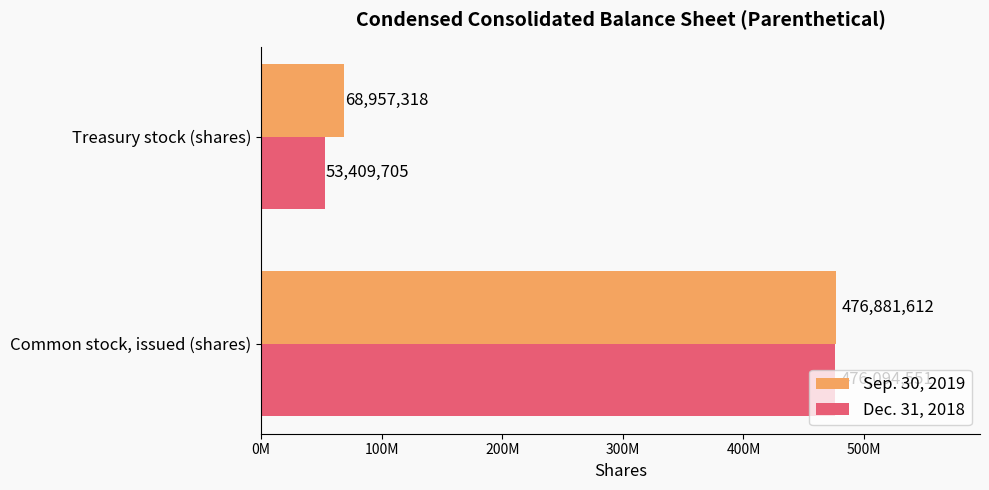

What are all the series names shown in the legend?

Sep. 30, 2019, Dec. 31, 2018